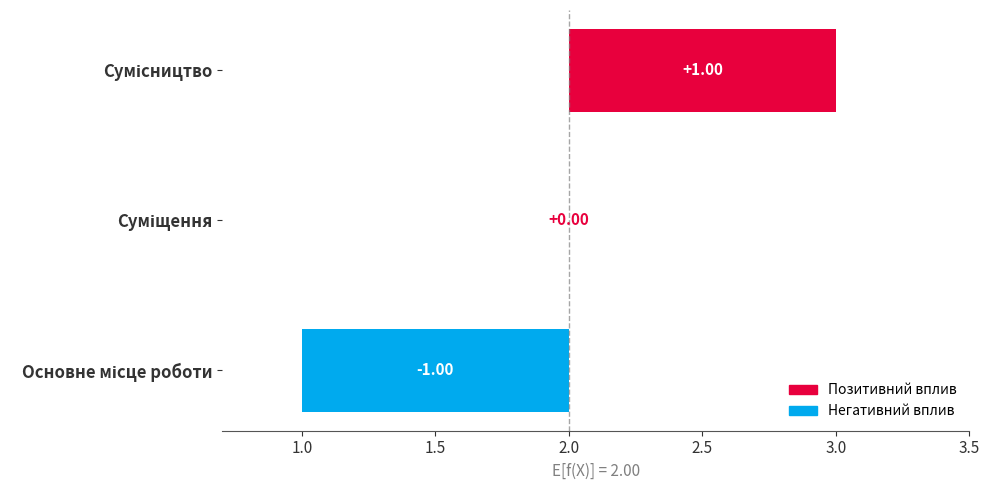

How many data points does each series have?

3